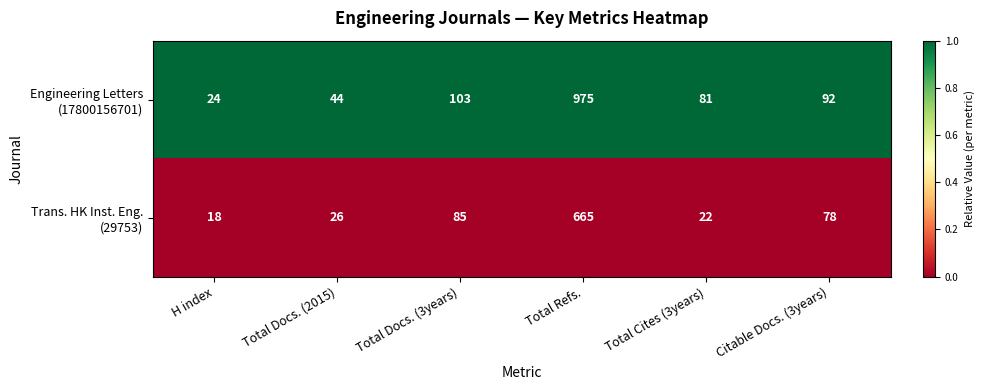

What is the total value across all series at Citable Docs. (3years)?

170